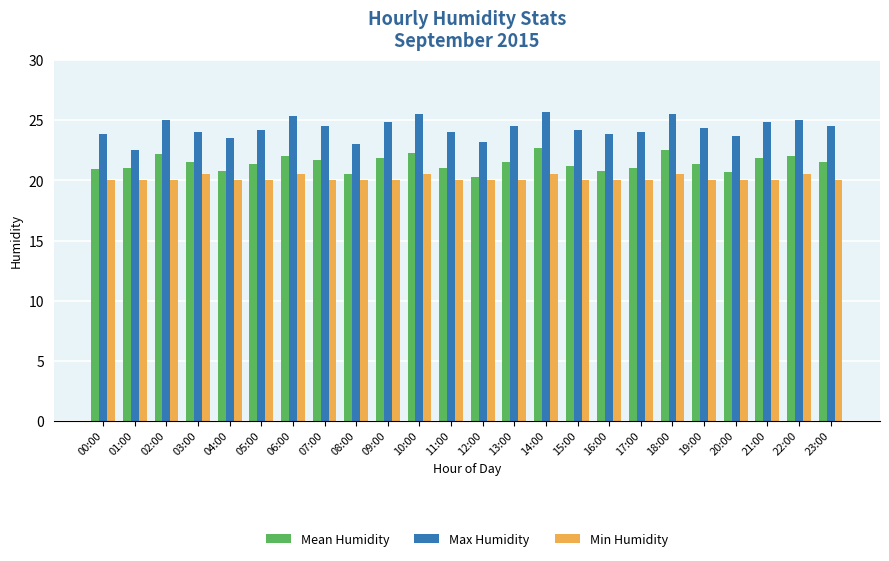

The value of Min Humidity at 06:00 is 20.5. True or false?

True